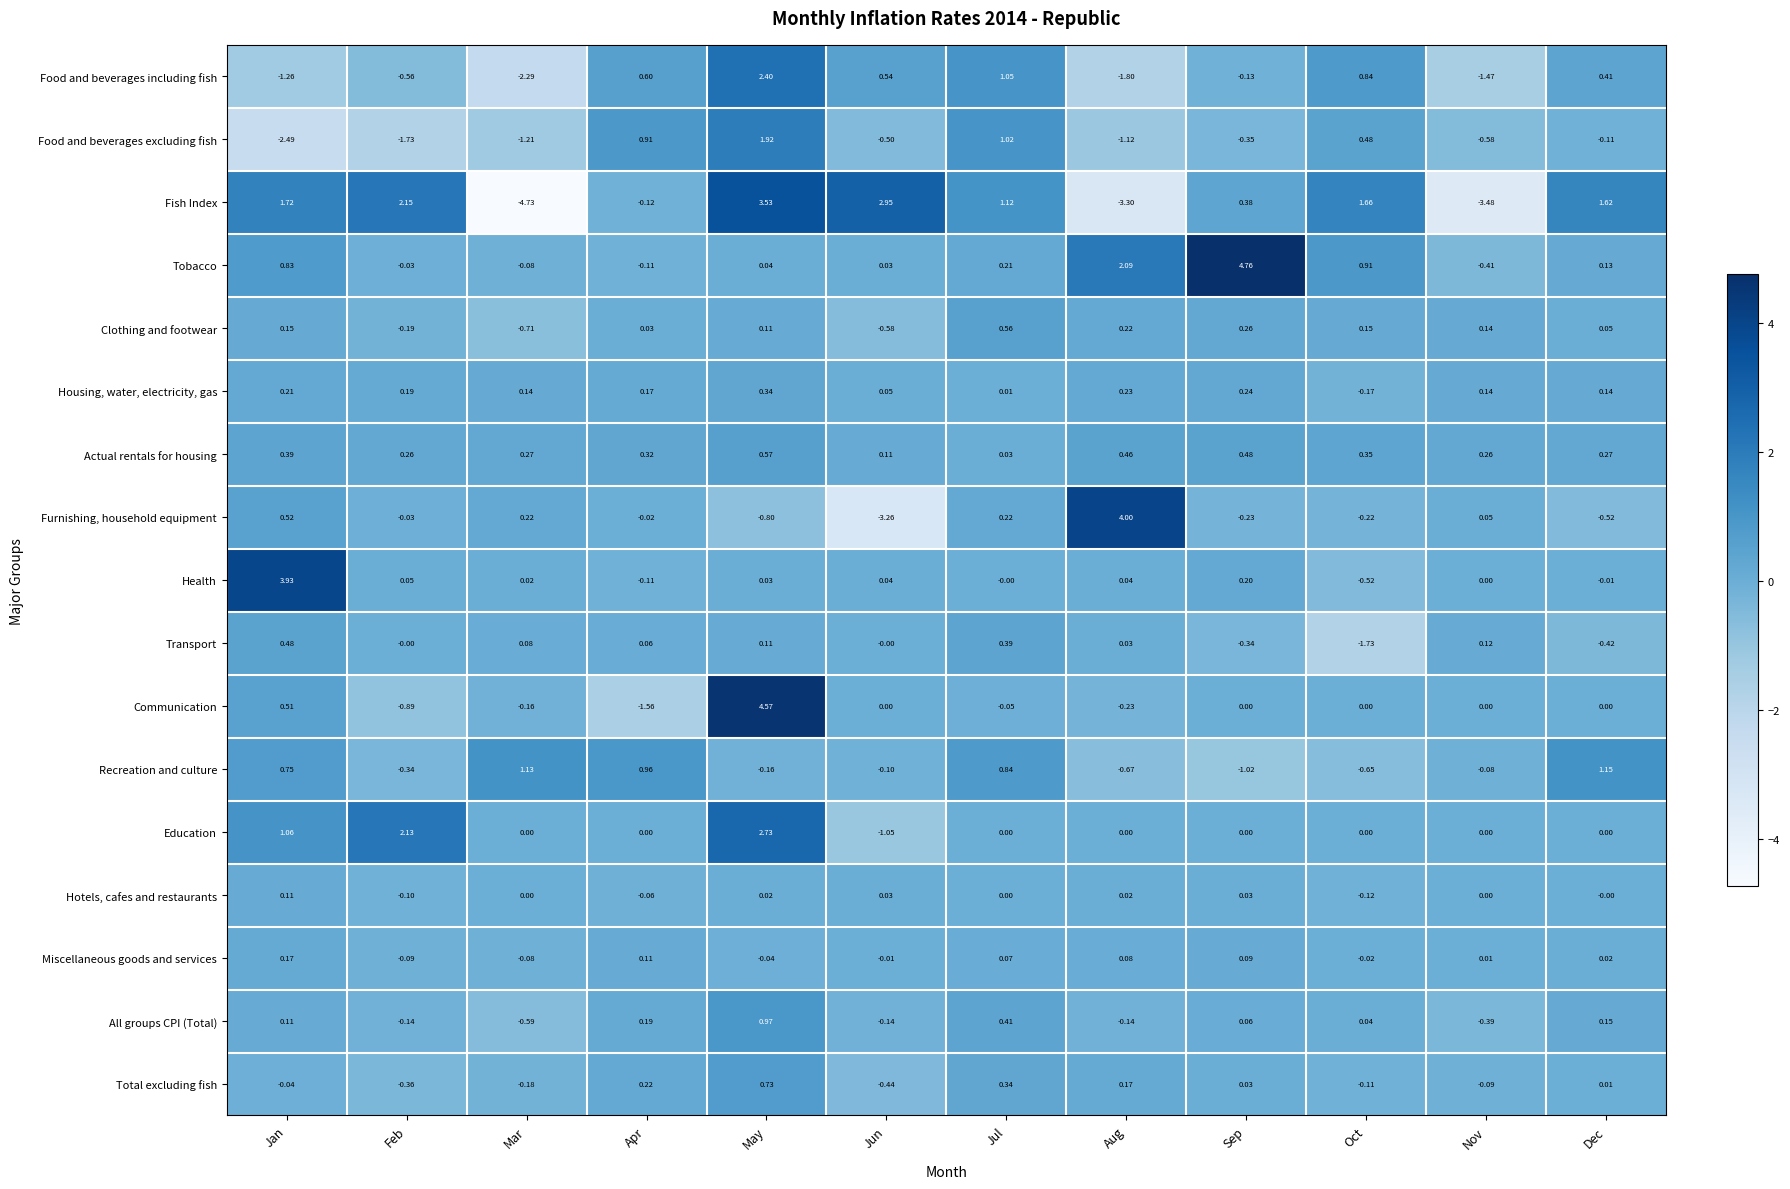

How many series are shown in this chart?

17